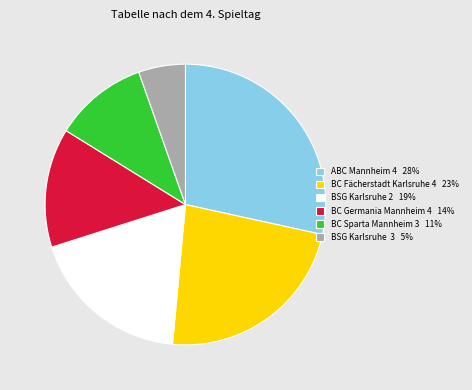

True or false: BC Fächerstadt Karlsruhe 4 23% accounts for 10% of the total.

False